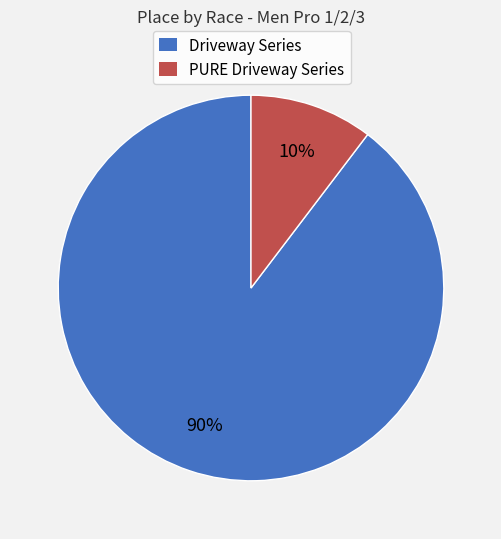

Between PURE Driveway Series and Driveway Series, which is larger?

Driveway Series